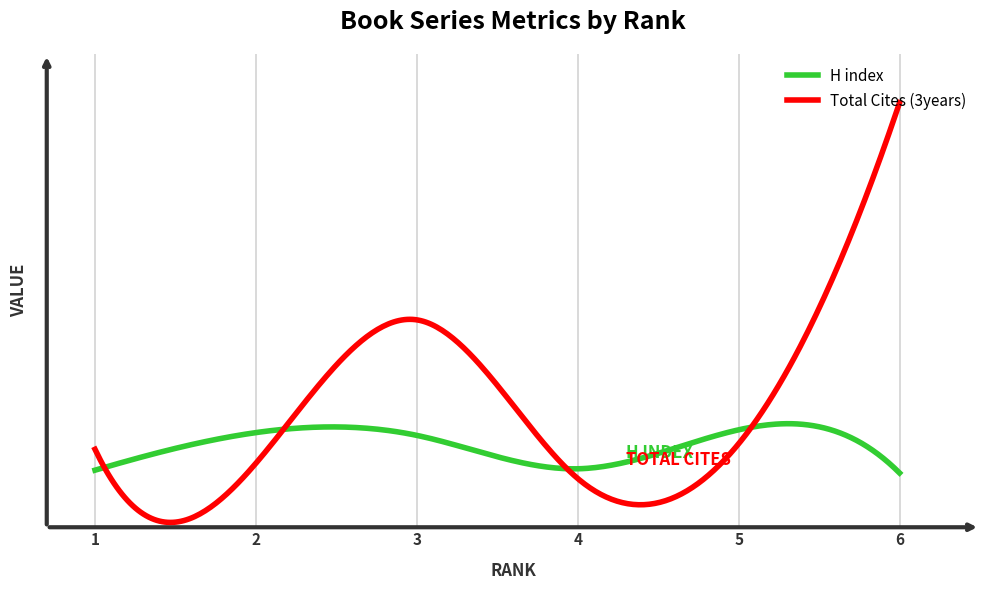

True or false: H index and Total Cites (3years) cross at least once.

True